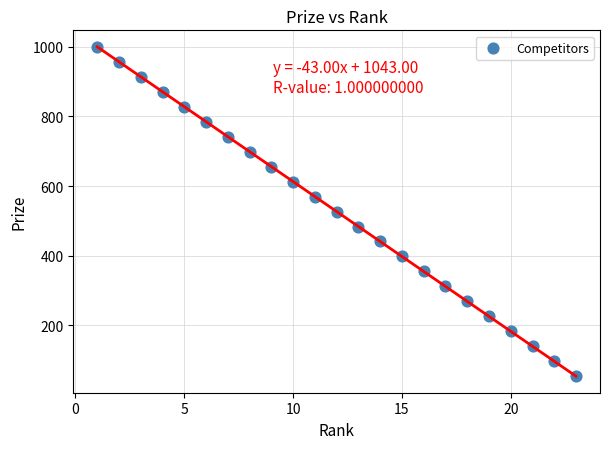

What is the range of X values (max minus min)?

22